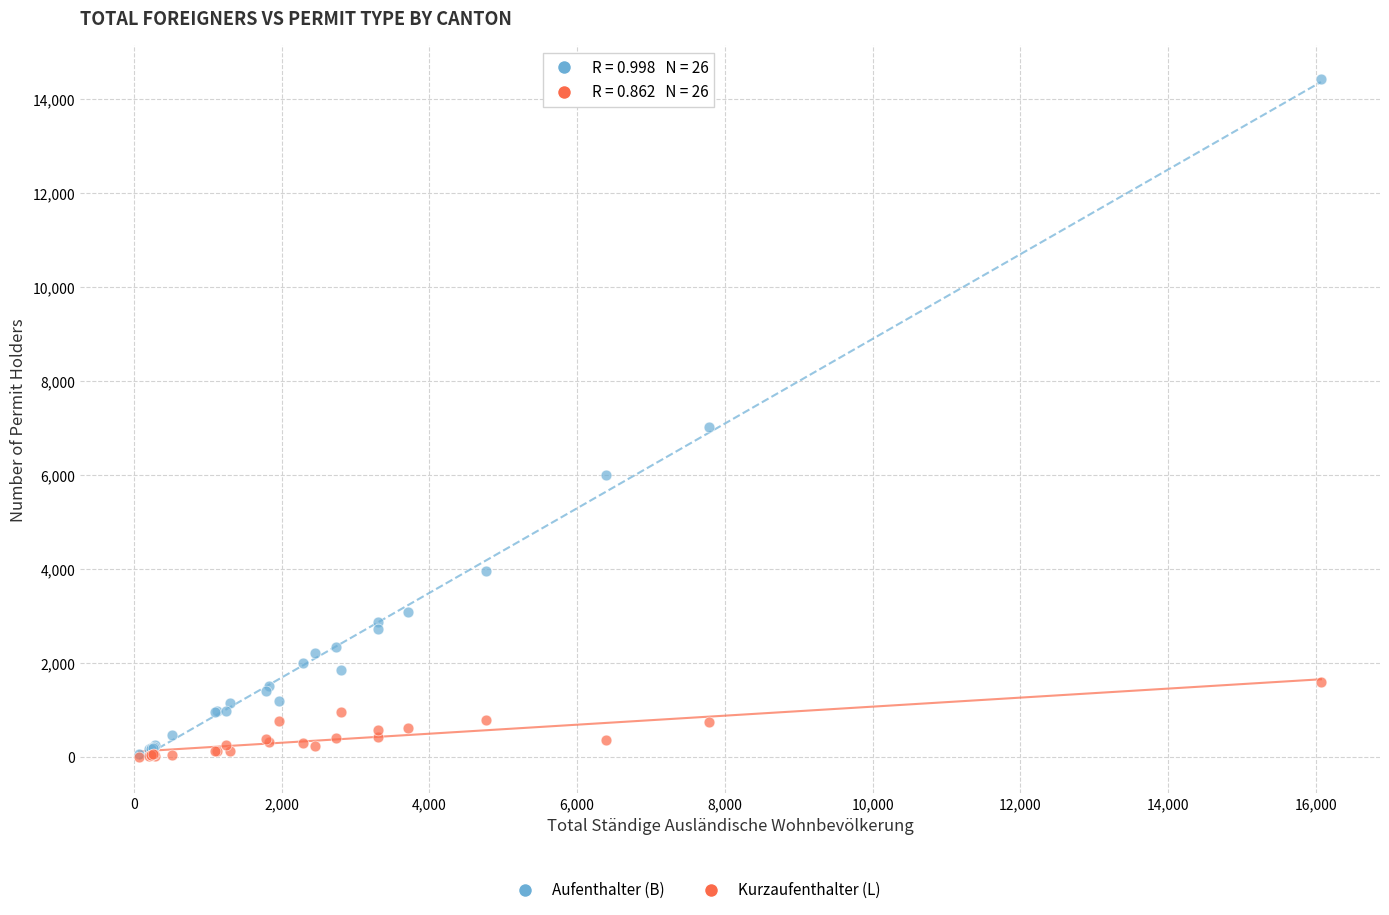

In the Aufenthalter (B) series, what Y value is closest to 7238?

7013